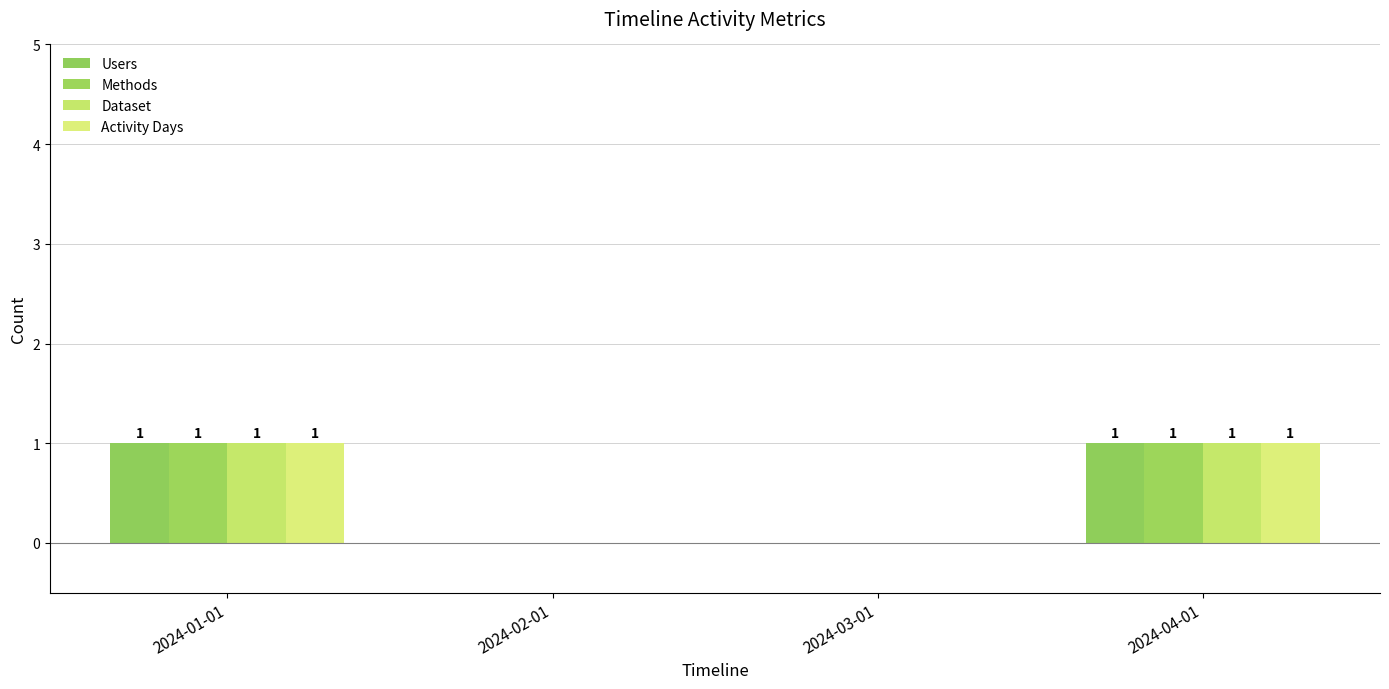

Which label corresponds to the smallest value in the chart?

2024-02-01